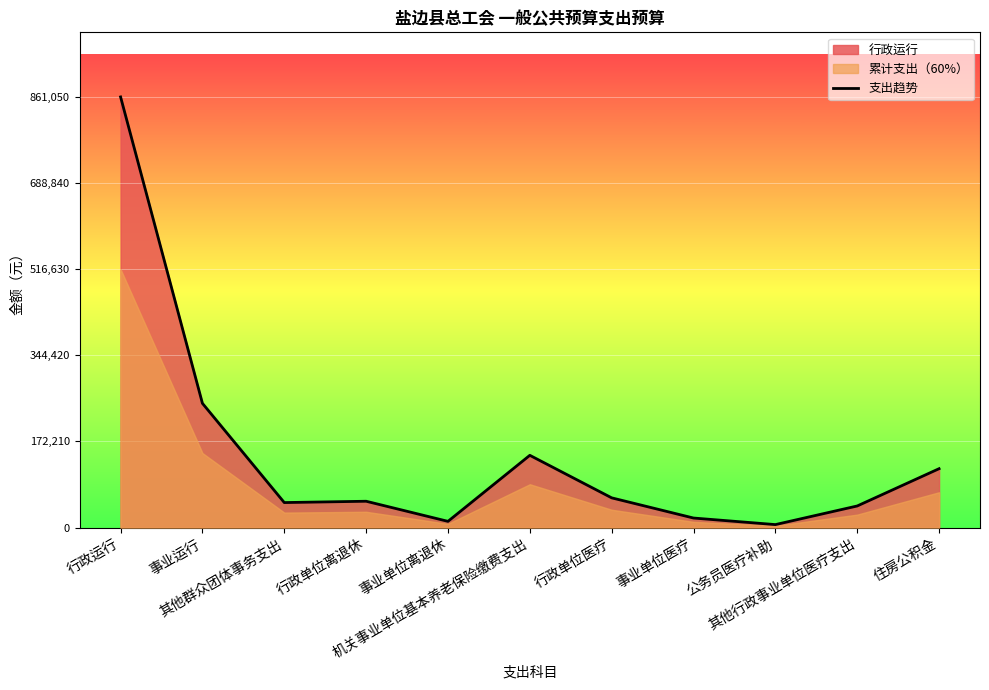

What is the greatest value displayed?

861050.6